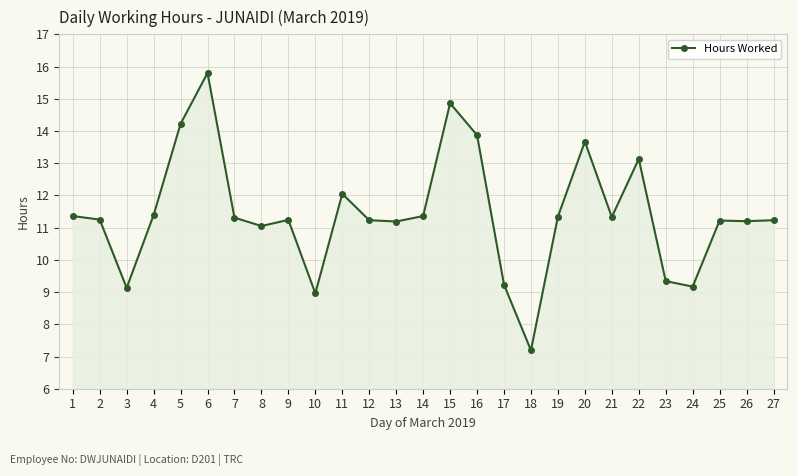

True or false: the data shows 19.8 at 21.

False